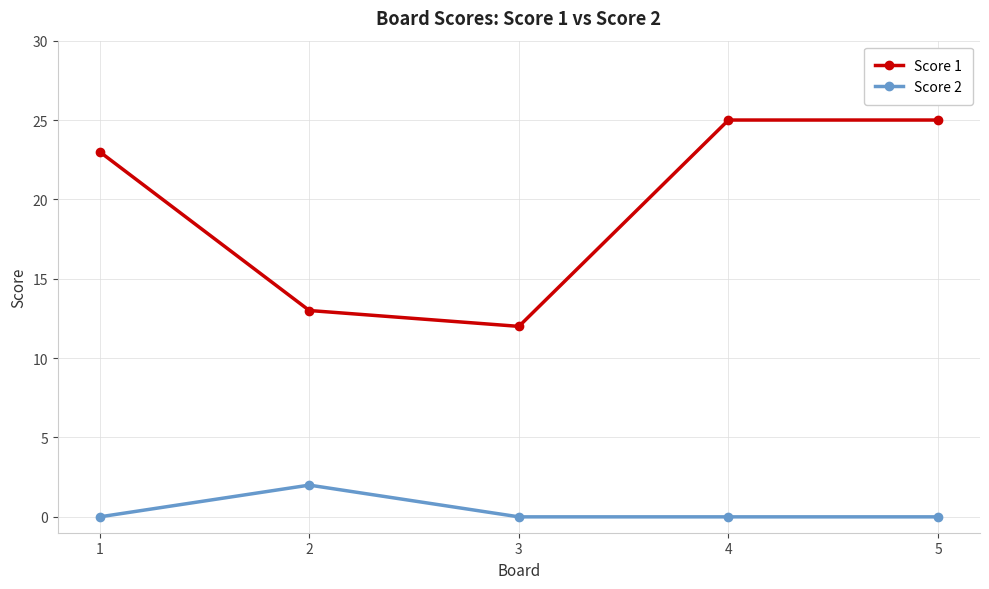

At which category does Score 1 reach its first local valley?

3